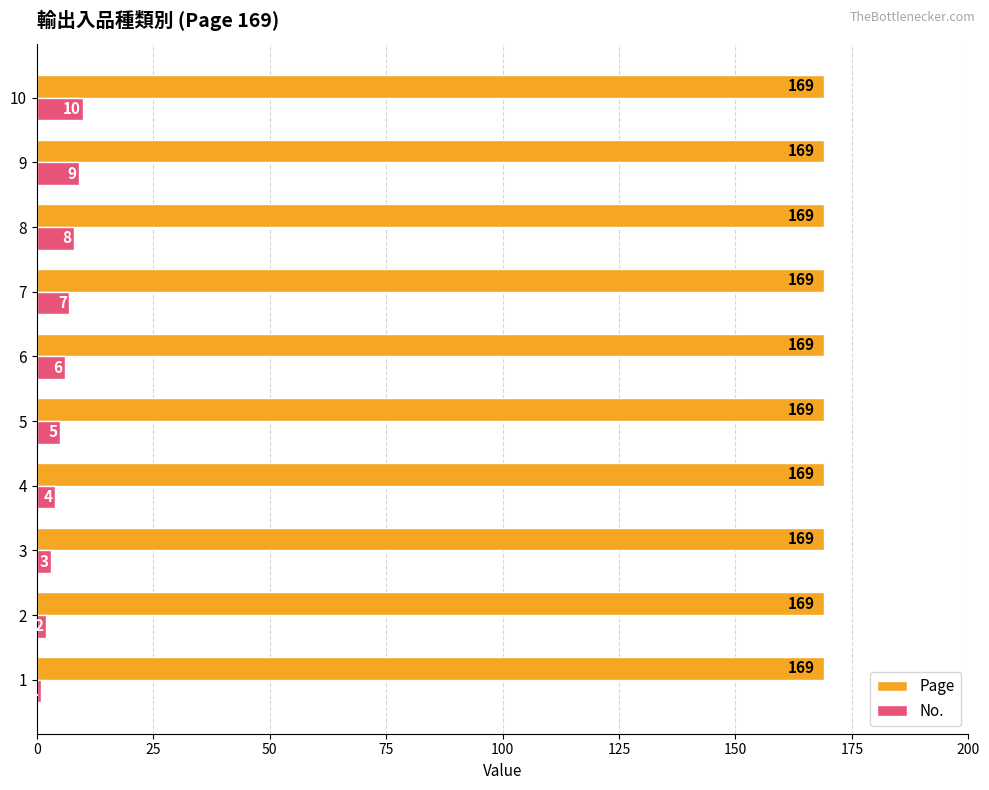

At which category is the sum across all series the highest?

10